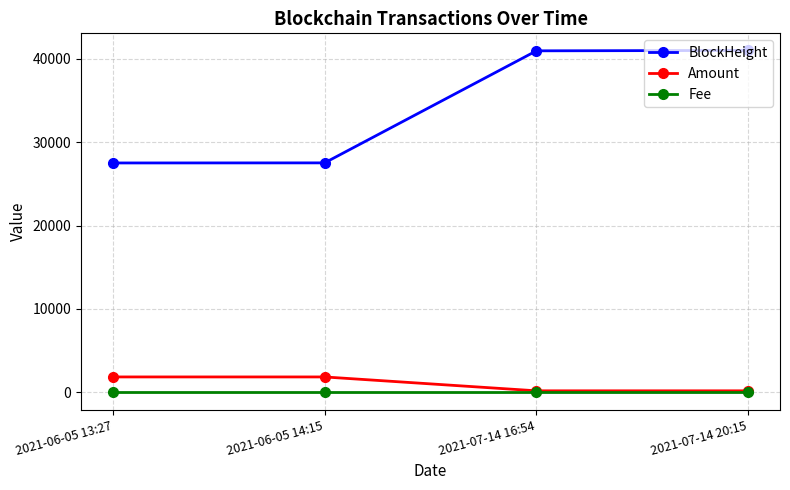

At how many categories does at least one series exceed 4933?

4